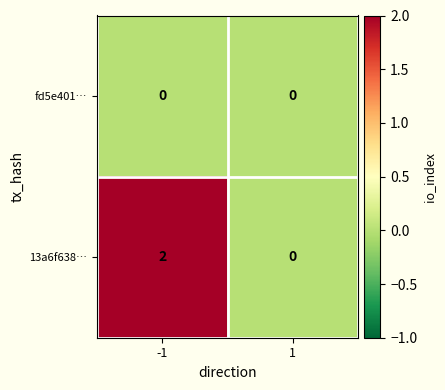

Reading right to left, list all the values displayed in this chart.

fd5e401…: 1=0	-1=0
13a6f638…: 1=0	-1=2